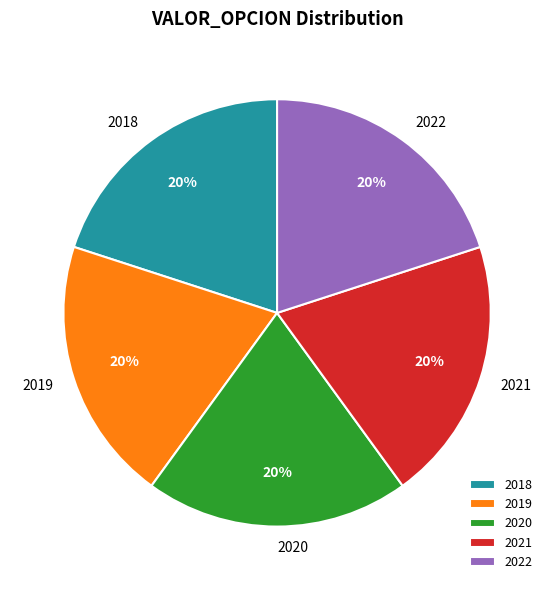

Is the sum of 2020 and 2022 greater than half?

No